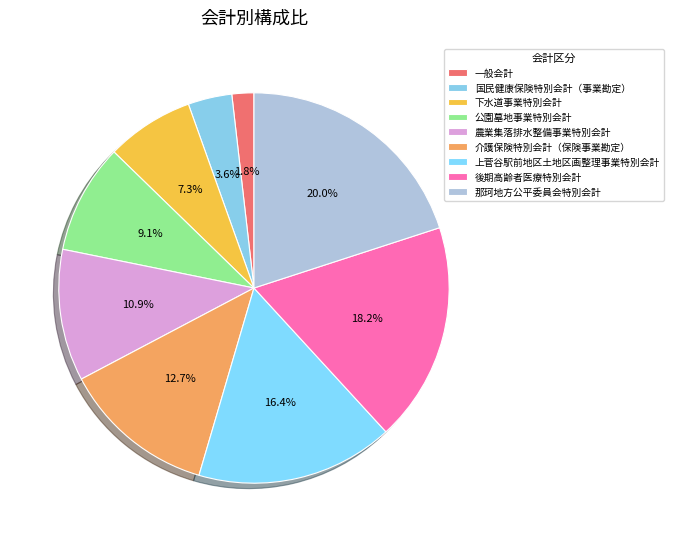

Does 農業集落排水整備事業特別会計 account for over 50% of the chart?

No